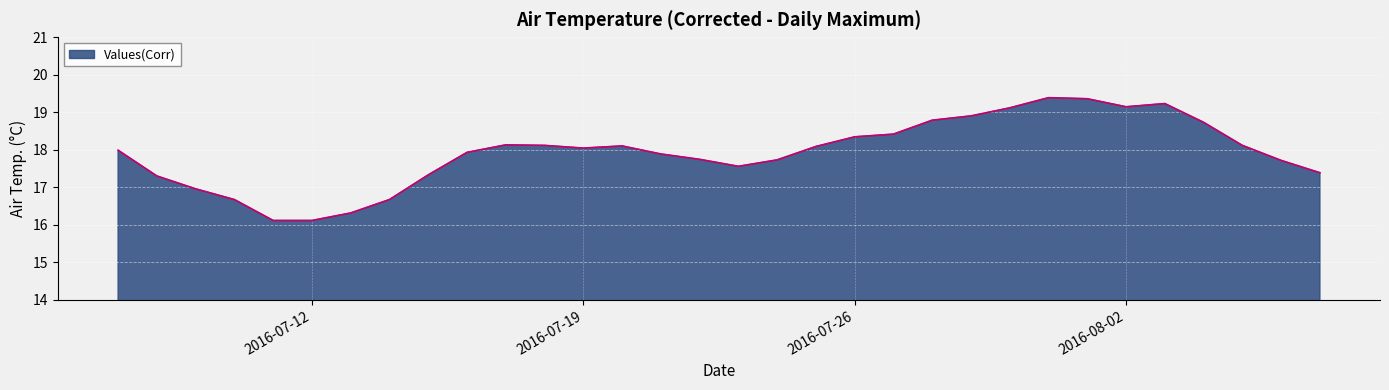

What is the smallest value displayed?

16.1